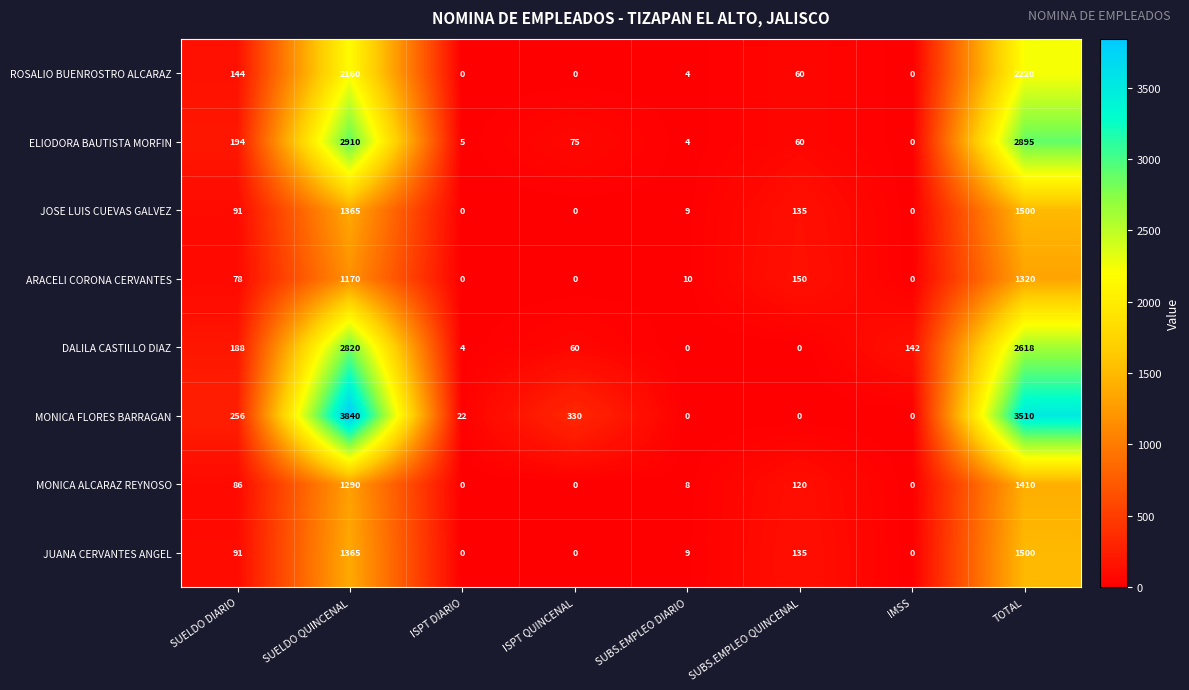

At which label does DALILA CASTILLO DIAZ first exceed 142?

SUELDO DIARIO